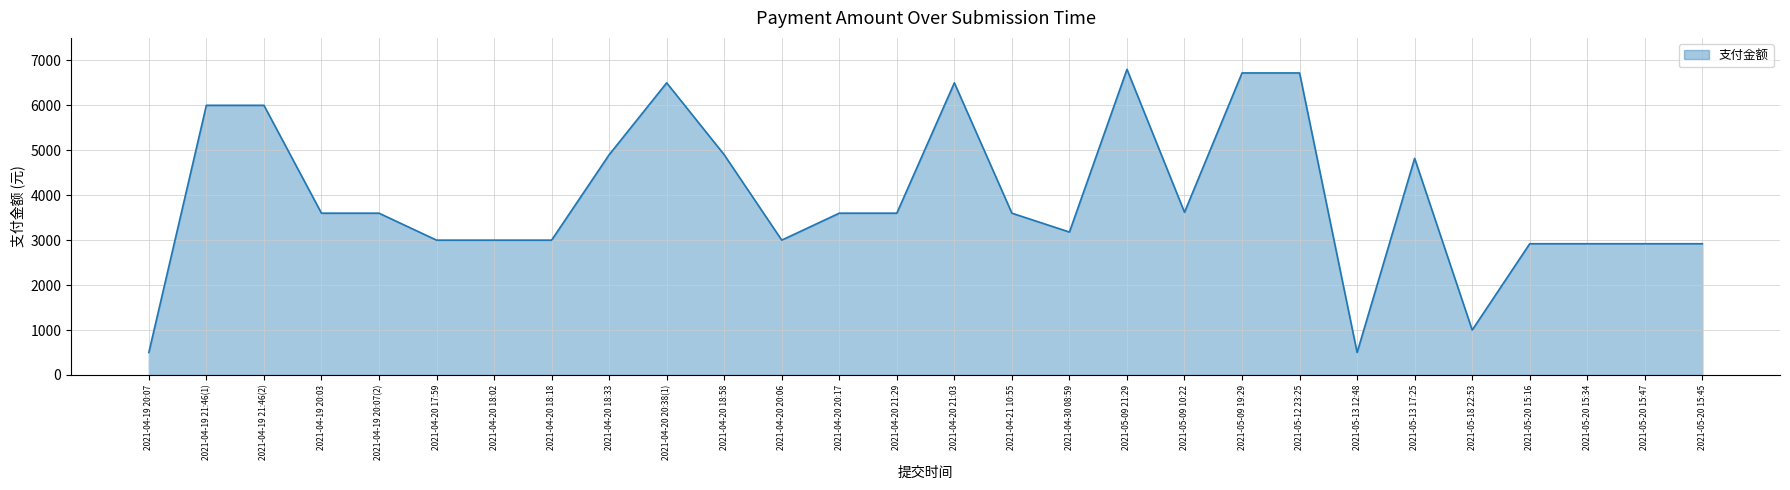

Which has a higher value, 2021-04-19 20:03 or 2021-04-19 21:46(1)?

2021-04-19 21:46(1)